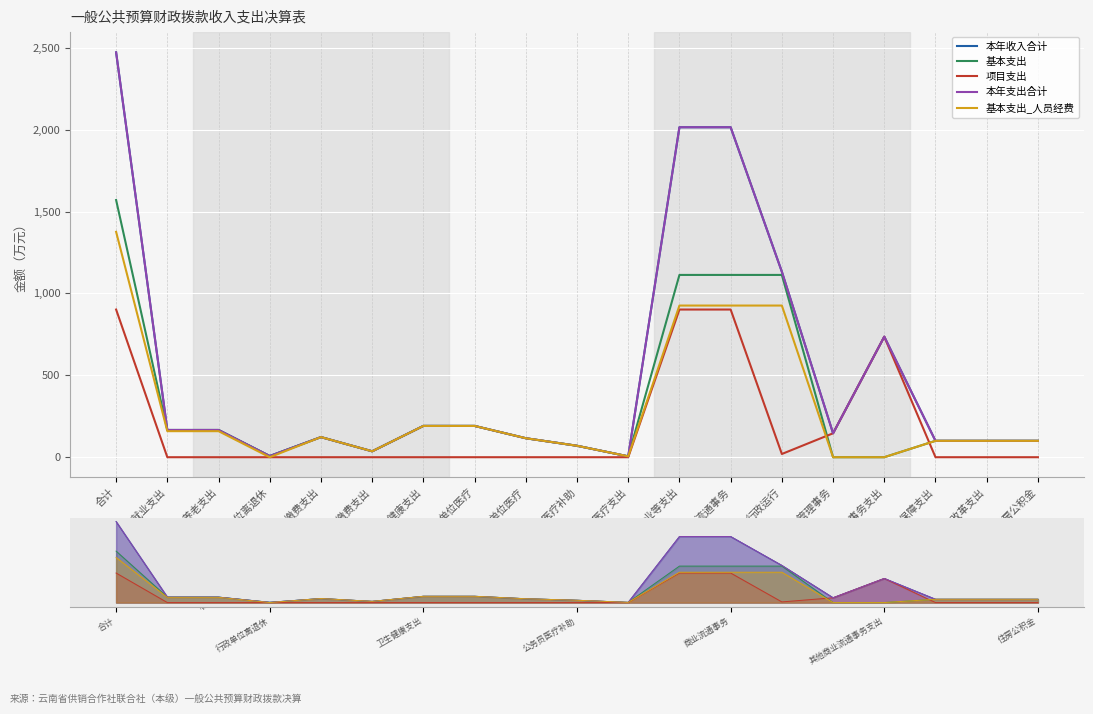

List the series in order of their peak value, lowest first.

项目支出, 基本支出_人员经费, 基本支出, 本年收入合计, 本年支出合计